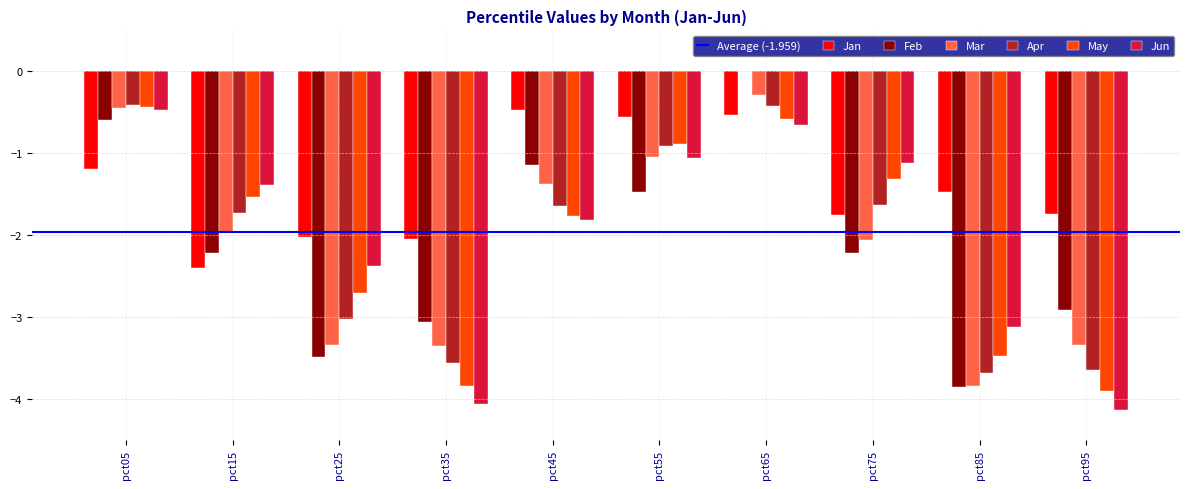

The value of Mar at pct45 is -1.4. True or false?

True